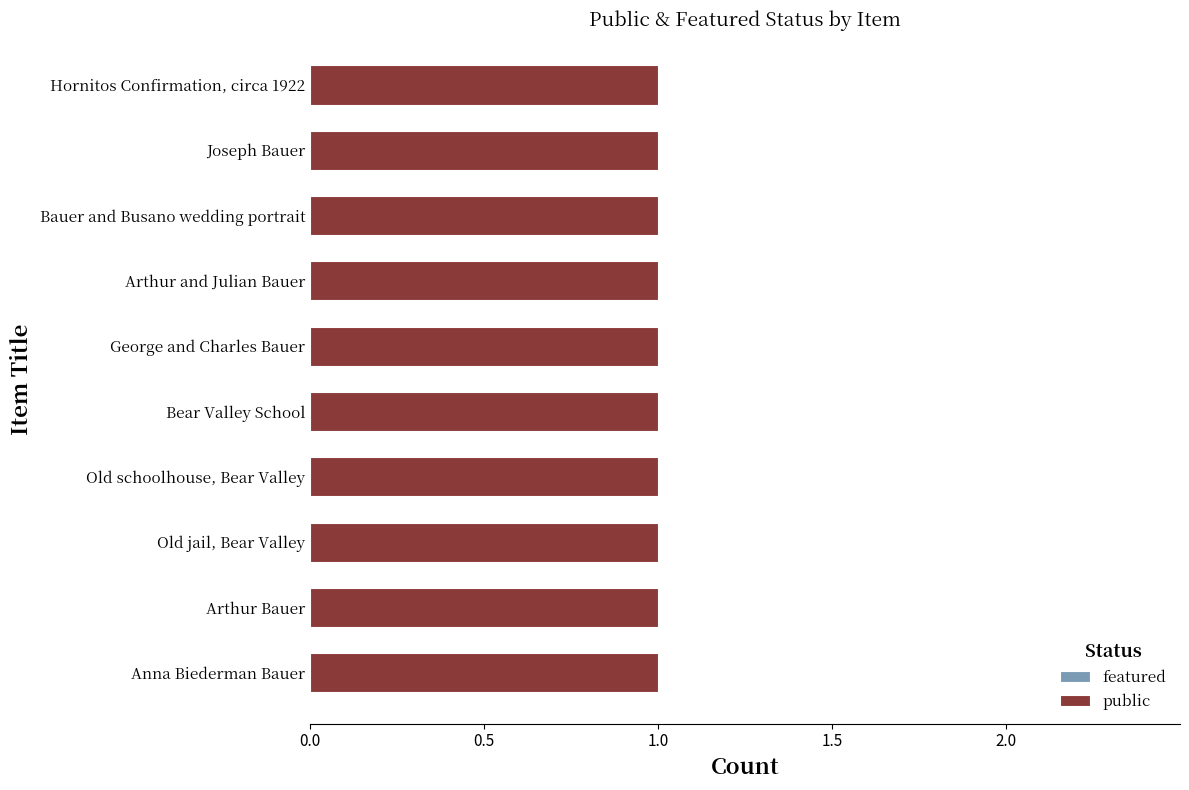

At how many categories does at least one series exceed 0?

10